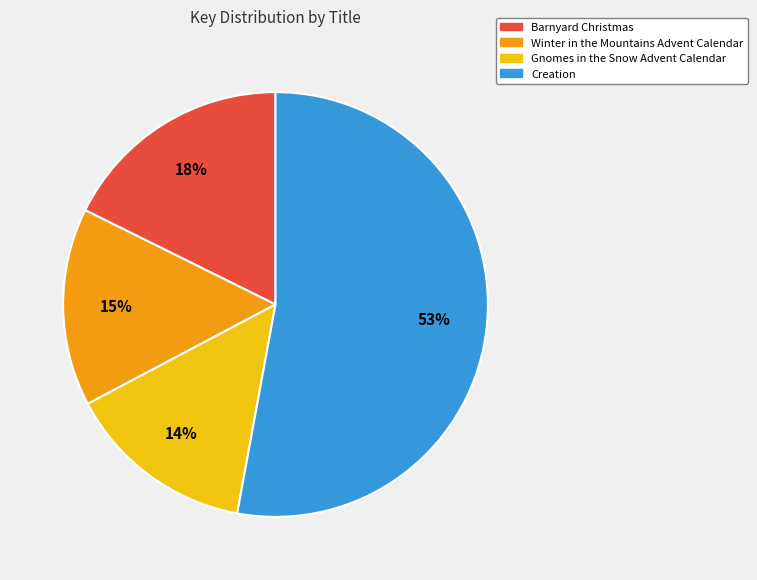

How many slices are in this pie chart?

4